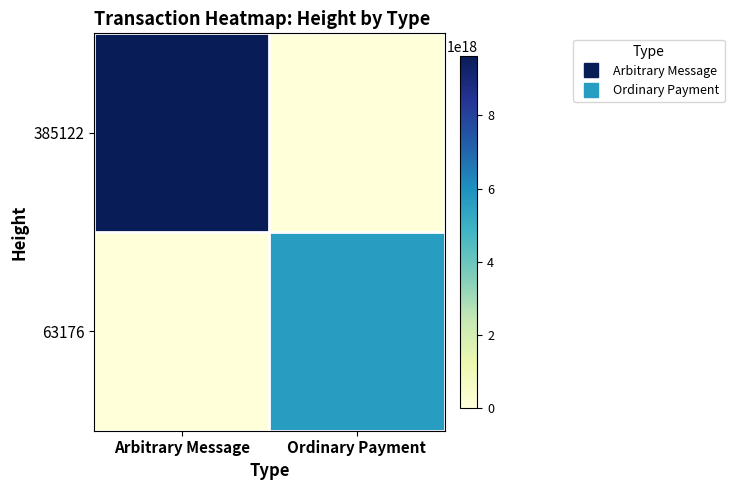

At which category is the sum across all series the highest?

Arbitrary Message